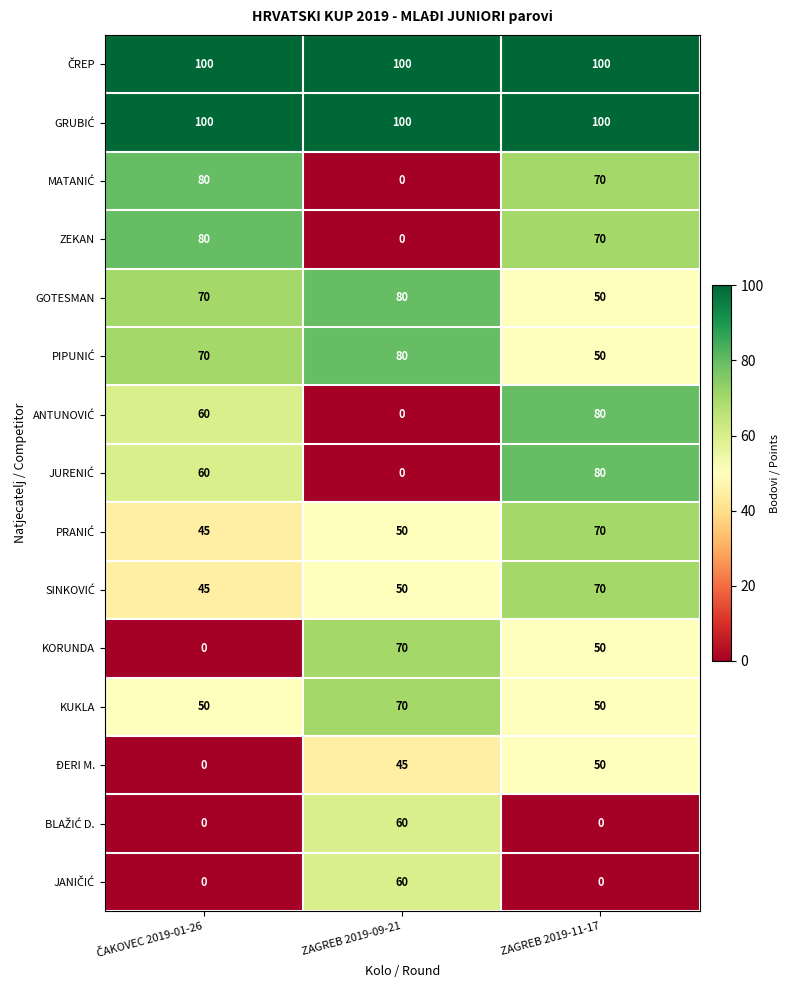

At how many categories does at least one series exceed 46?

3